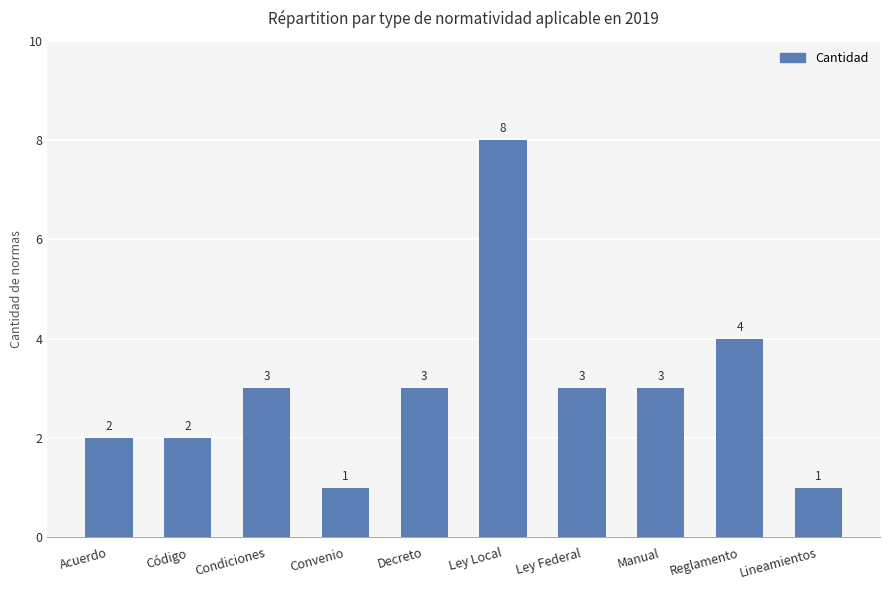

Is it true that the value at Decreto is 3?

True